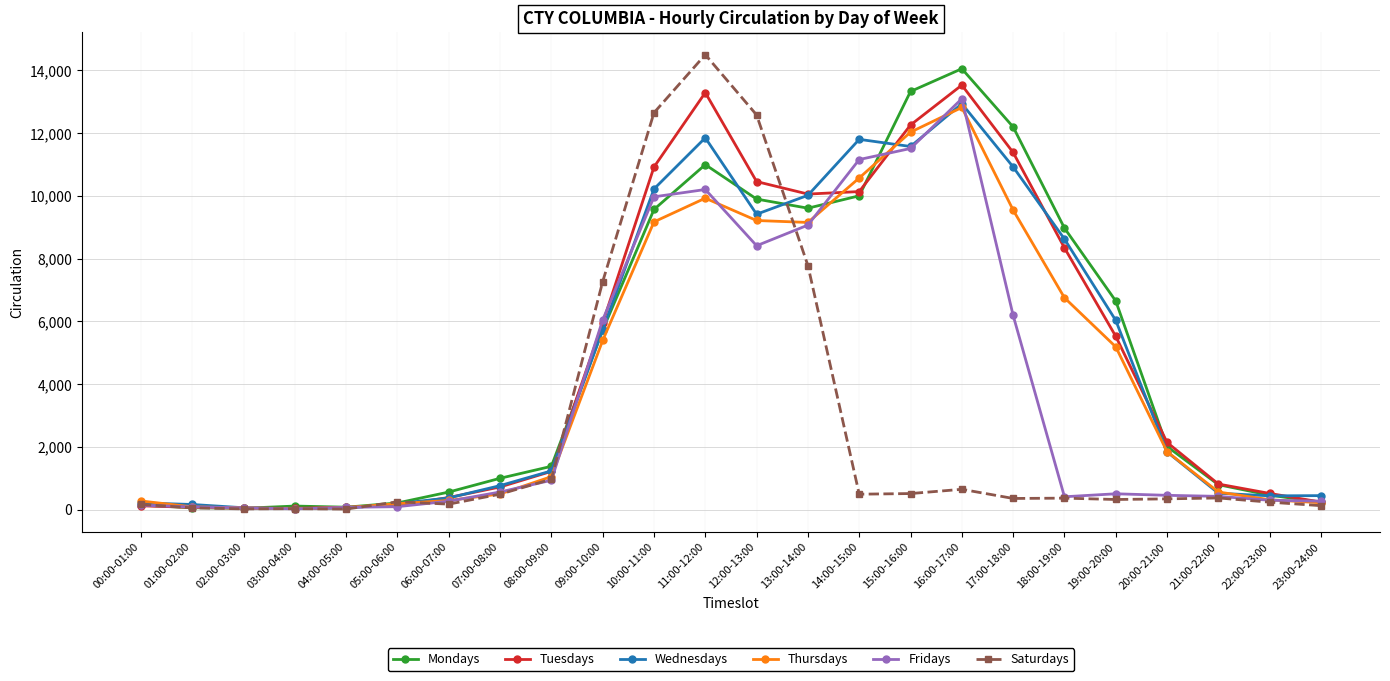

How many values in the Fridays series are below 503?

12